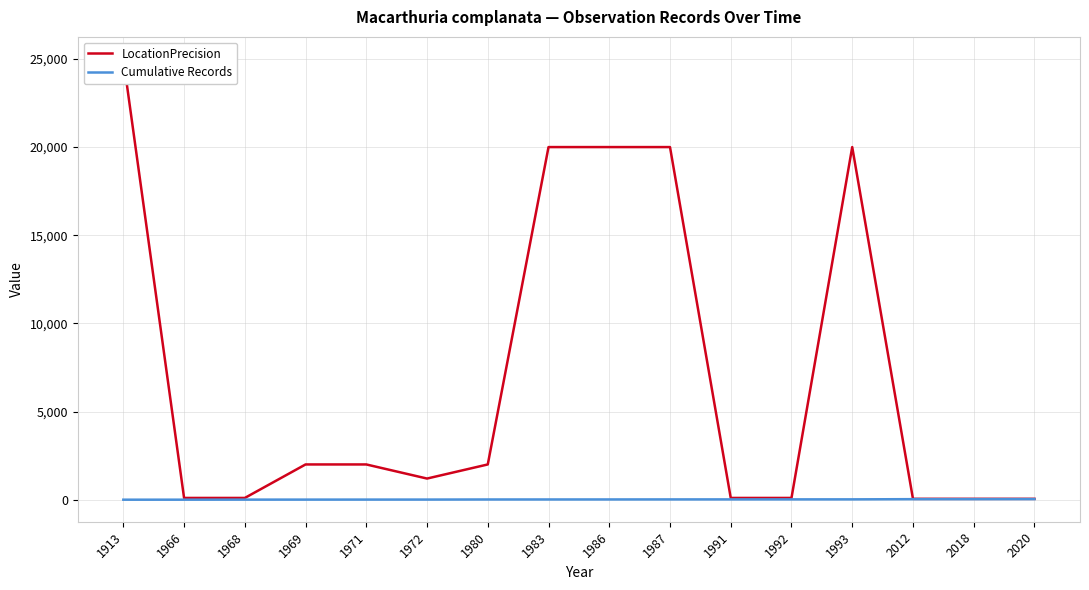

Reading left to right, extract all data points from this chart.

LocationPrecision: 1913=25000	1966=100	1968=100	1969=2000	1971=2000	1972=1200	1980=2000	1983=20000	1986=20000	1987=20000	1991=100	1992=100	1993=20000	2012=50	2018=50	2020=50
Cumulative Records: 1913=1	1966=2	1968=5	1969=6	1971=7	1972=8	1980=13	1983=14	1986=15	1987=17	1991=18	1992=19	1993=20	2012=31	2018=32	2020=35